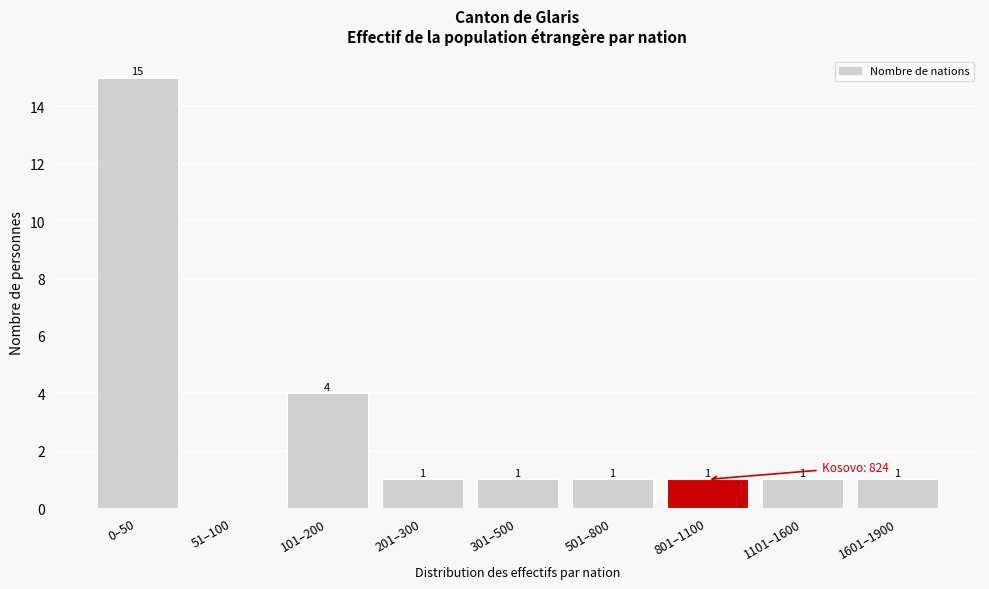

Reading left to right, transcribe all the data shown in this chart.

0–50=15	51–100=0	101–200=4	201–300=1	301–500=1	501–800=1	801–1100=1	1101–1600=1	1601–1900=1